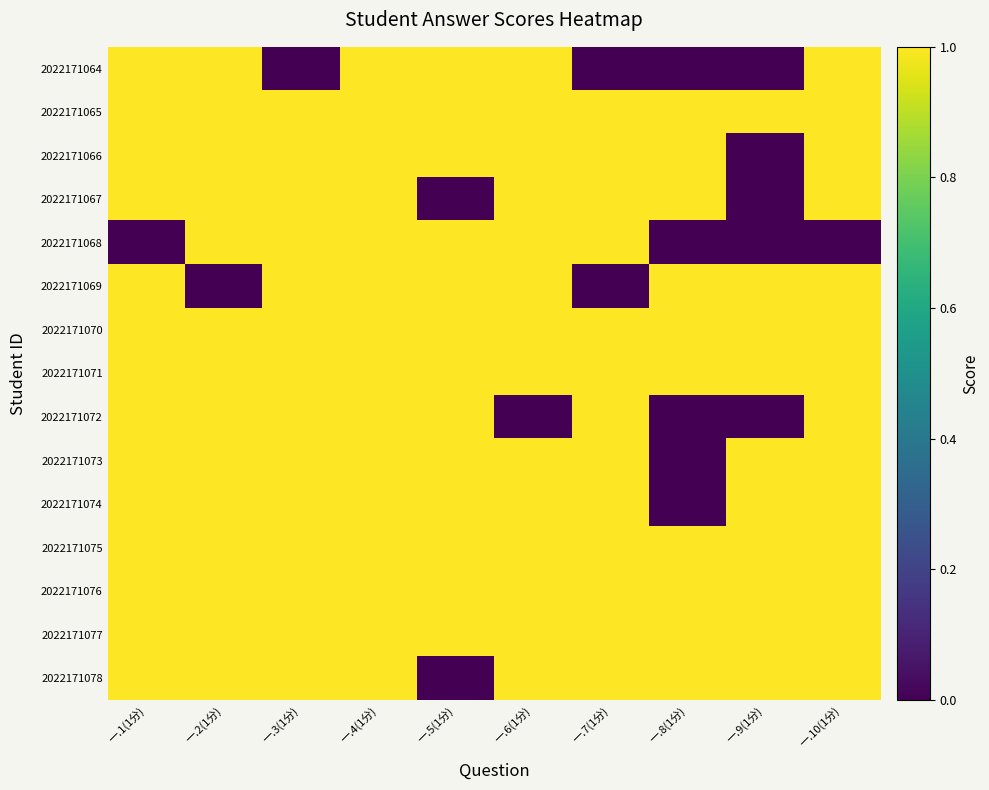

What is the total value across all series at 一.1(1分)?

14